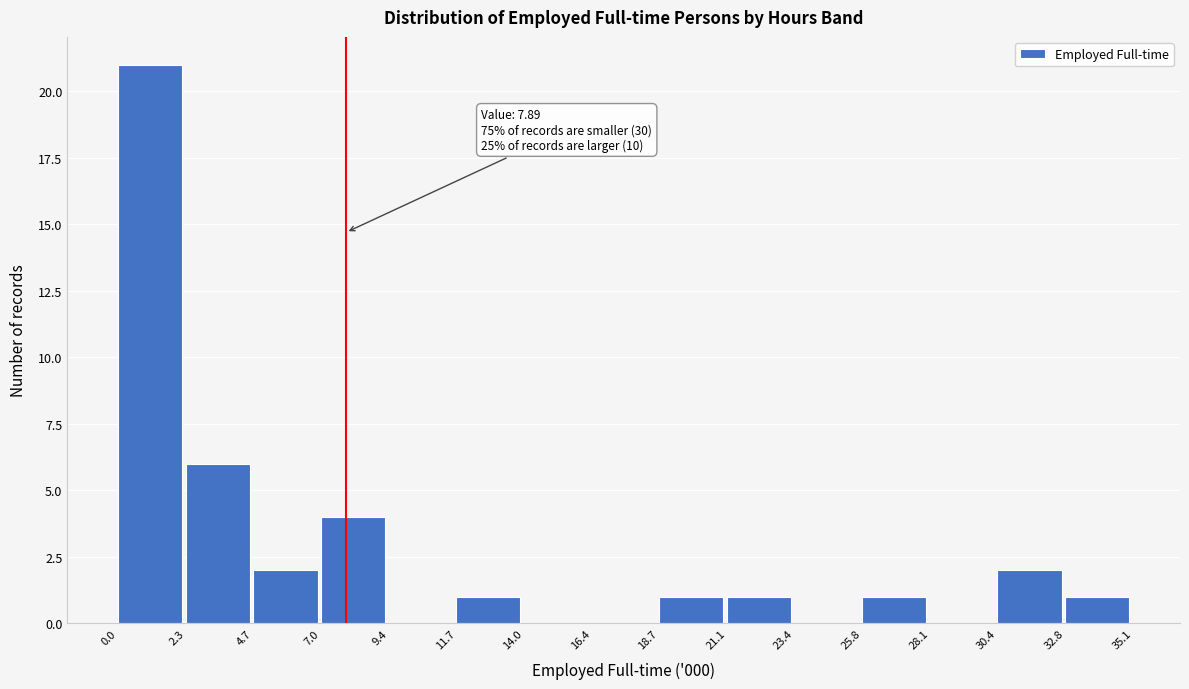

Over which range of the x-axis is the bar tallest?

0.0 to 2.3